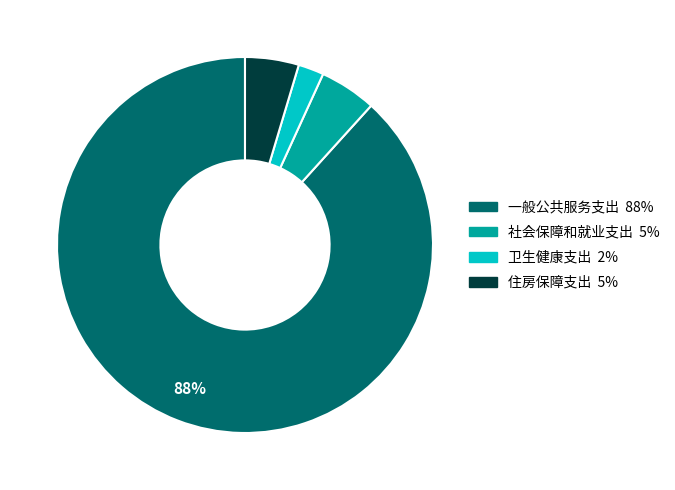

Between 一般公共服务支出 and 卫生健康支出, which is larger?

一般公共服务支出